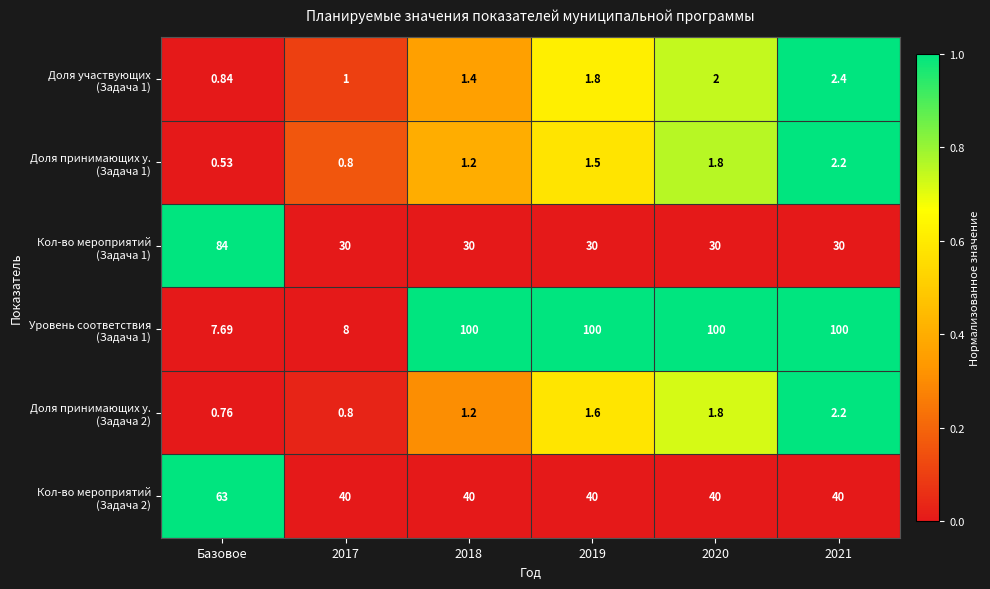

At which category does the chart reach its minimum across all series?

Базовое